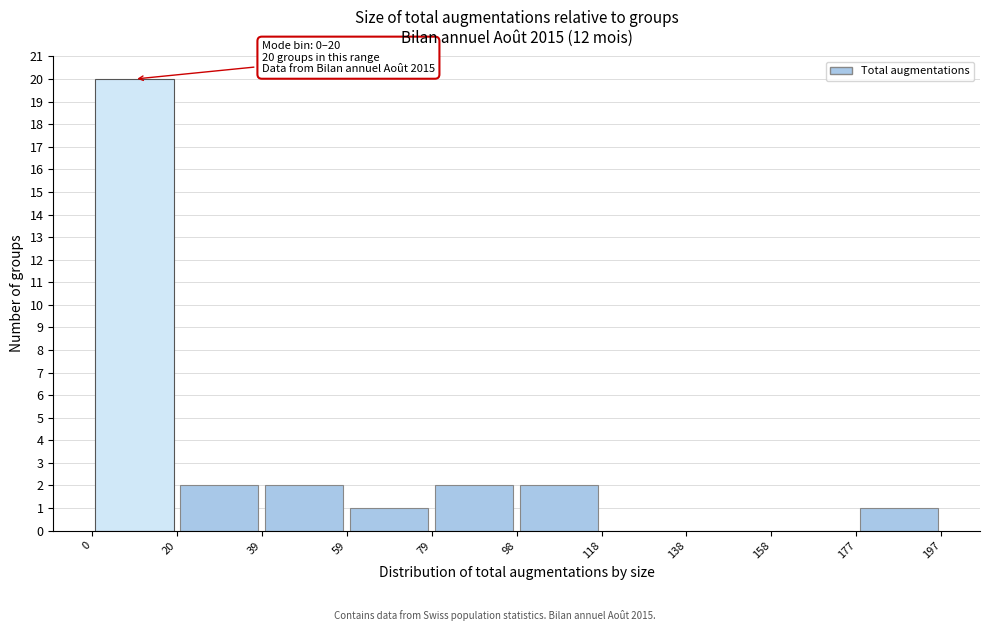

Over which range of the x-axis is the bar tallest?

0 to 20